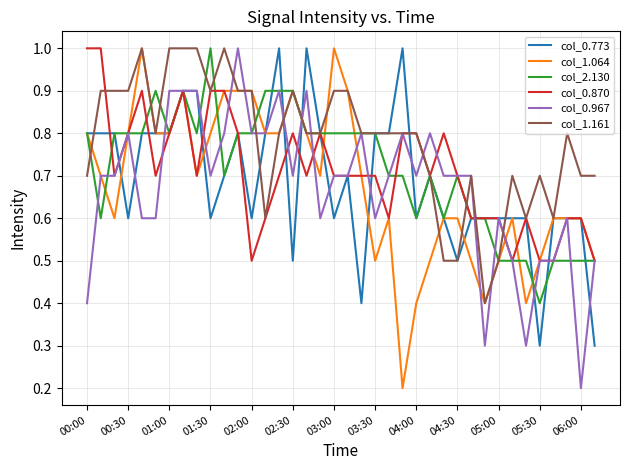

What is the greatest value displayed?

1.0